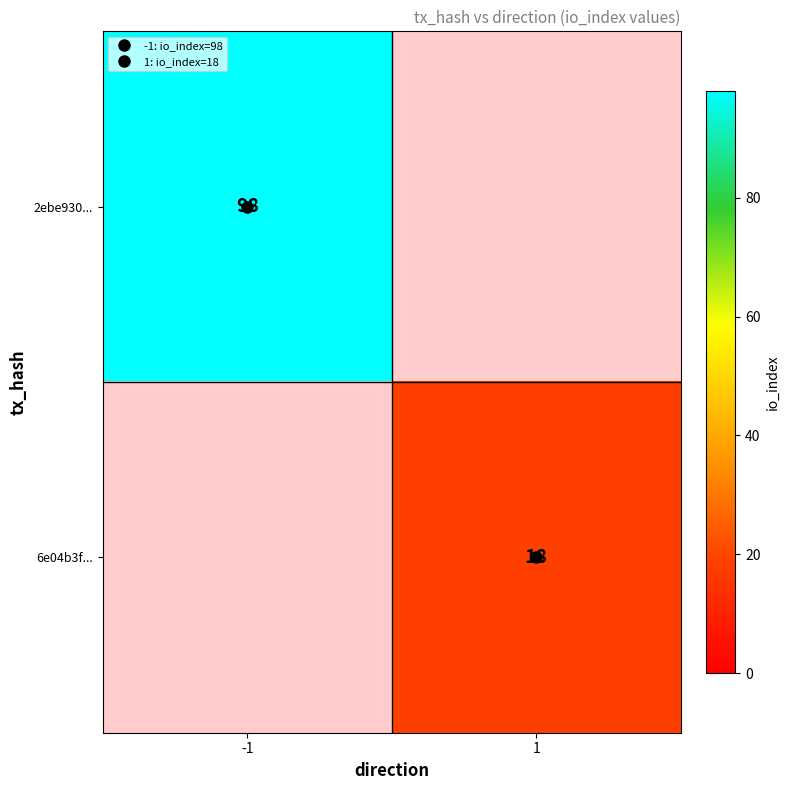

At which label does 6e04b3f... reach its minimum?

-1